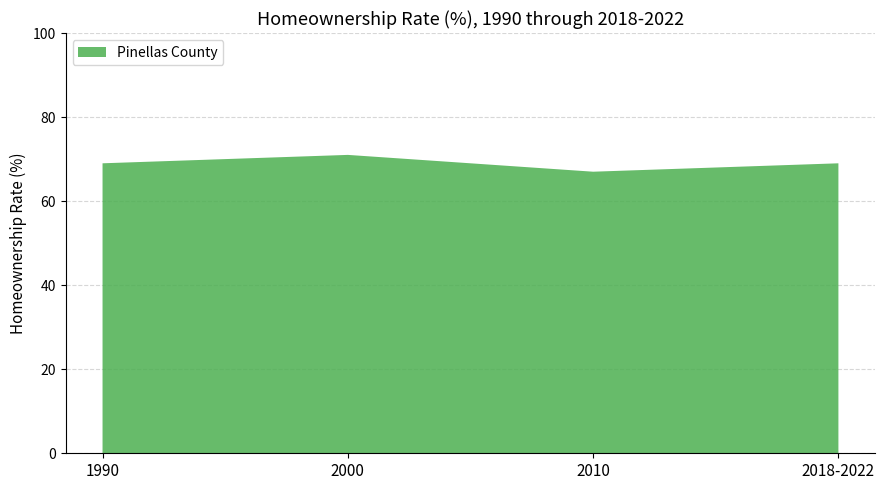

Reading right to left, transcribe all the data shown in this chart.

69	67	71	69